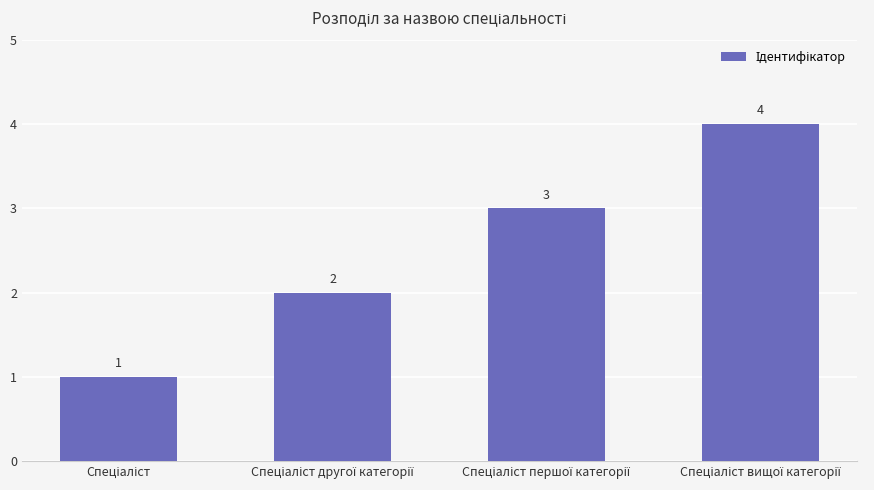

How many distinct data groups are displayed?

1